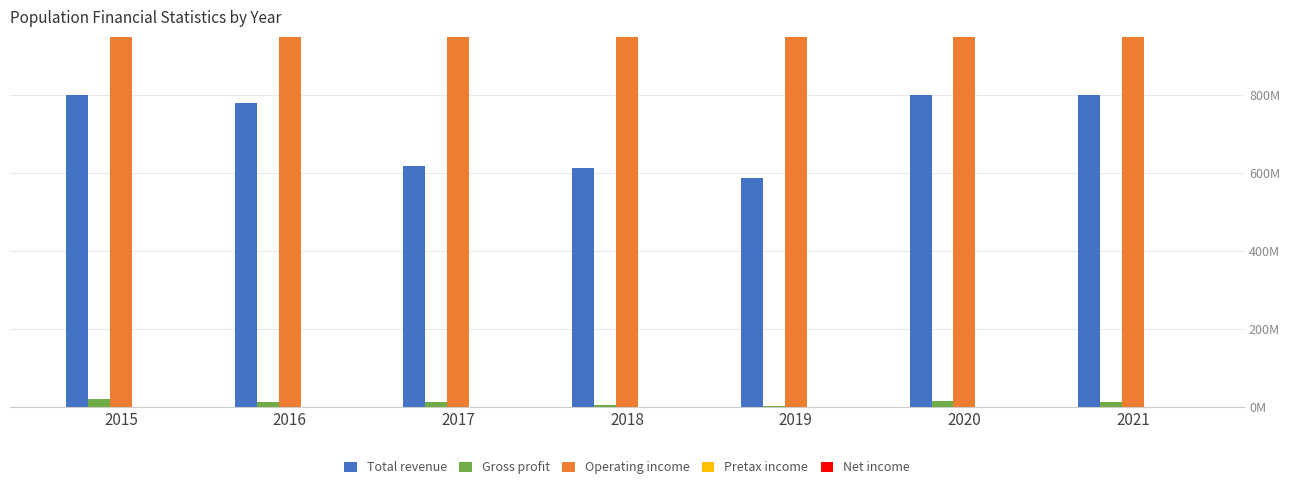

What is the total value across all series at 2020?

5988.5